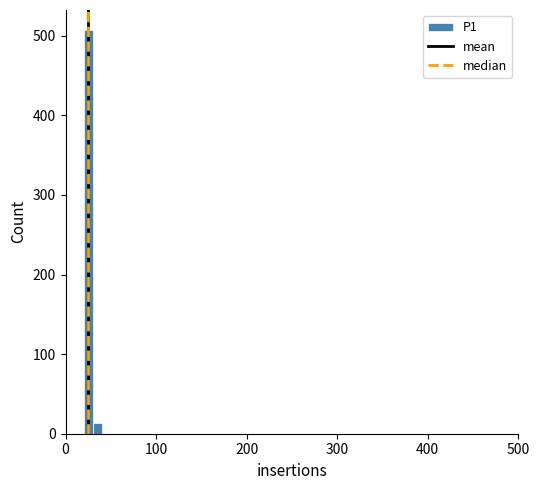

Read against the x-axis, roughly where is the centre of the tallest bar?

30